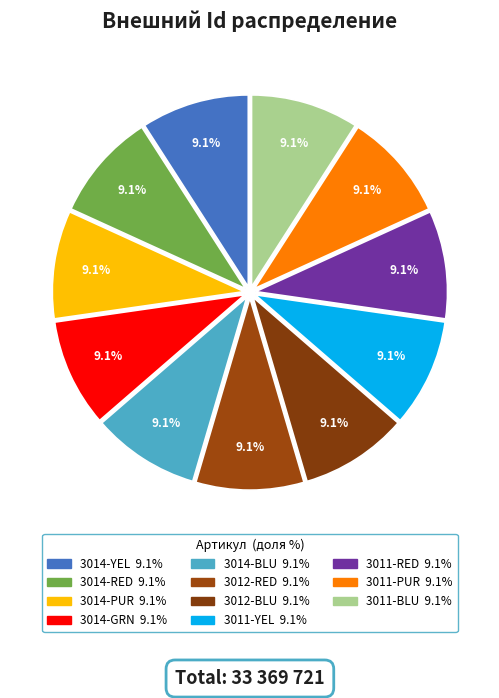

Rank the categories by value from lowest to highest.

3014-YEL, 3014-RED, 3014-PUR, 3014-GRN, 3014-BLU, 3012-RED, 3012-BLU, 3011-YEL, 3011-RED, 3011-PUR, 3011-BLU